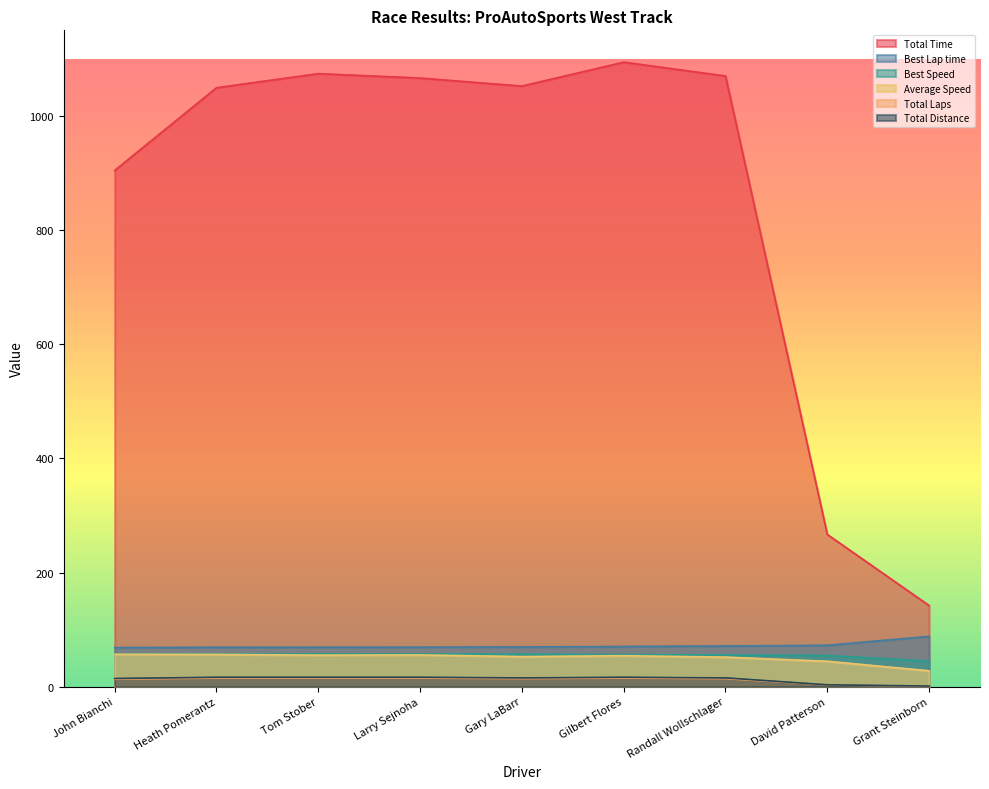

What is the maximum value shown in the chart?

1094.3